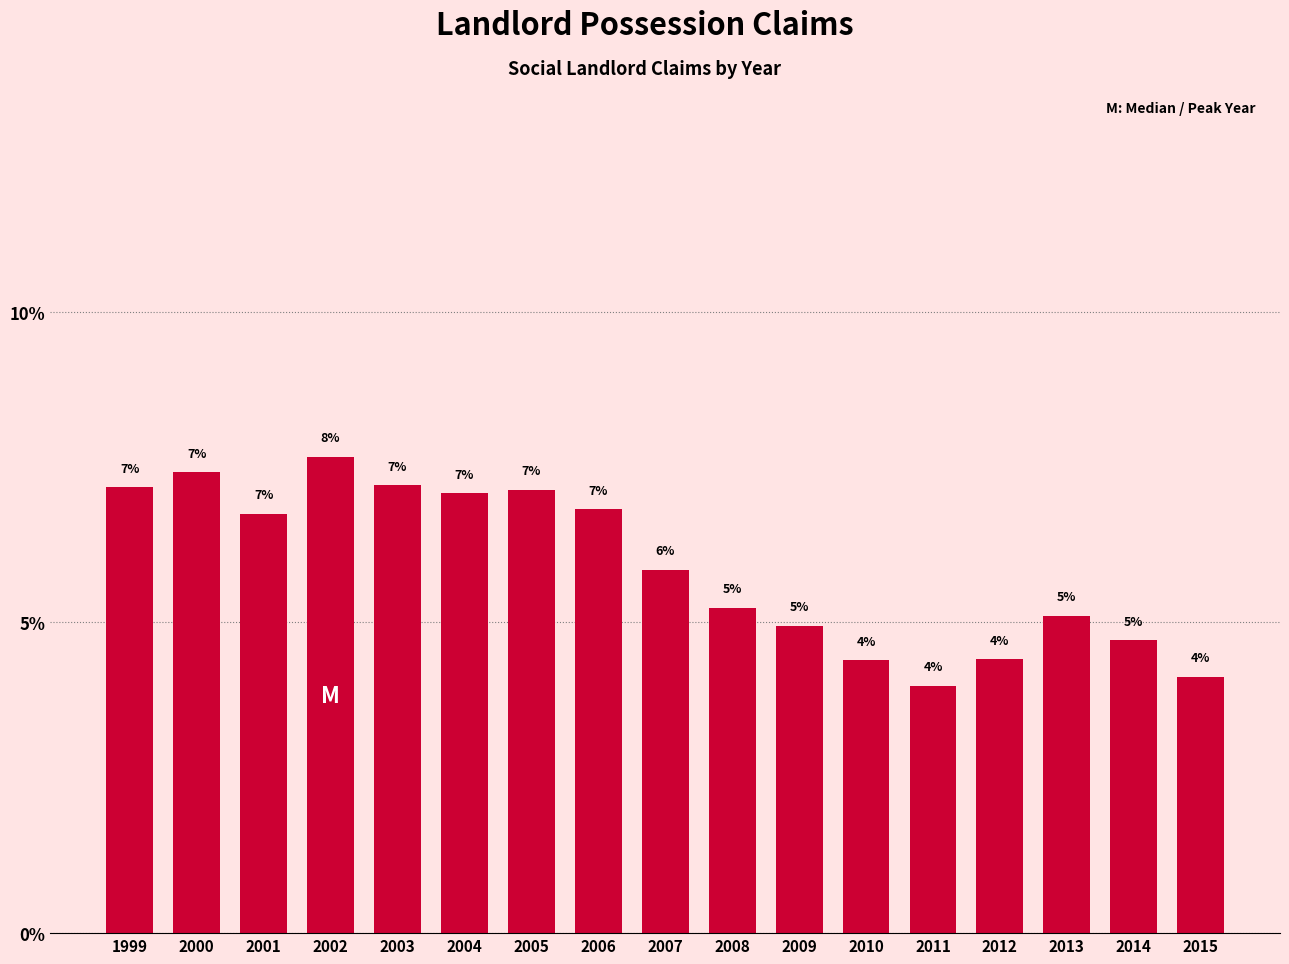

How many bars are there in total?

17